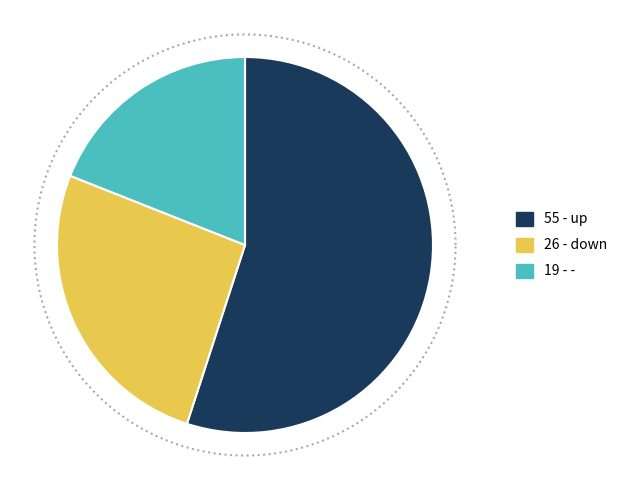

Approximately how many times larger is the value at up compared to -?

2.9